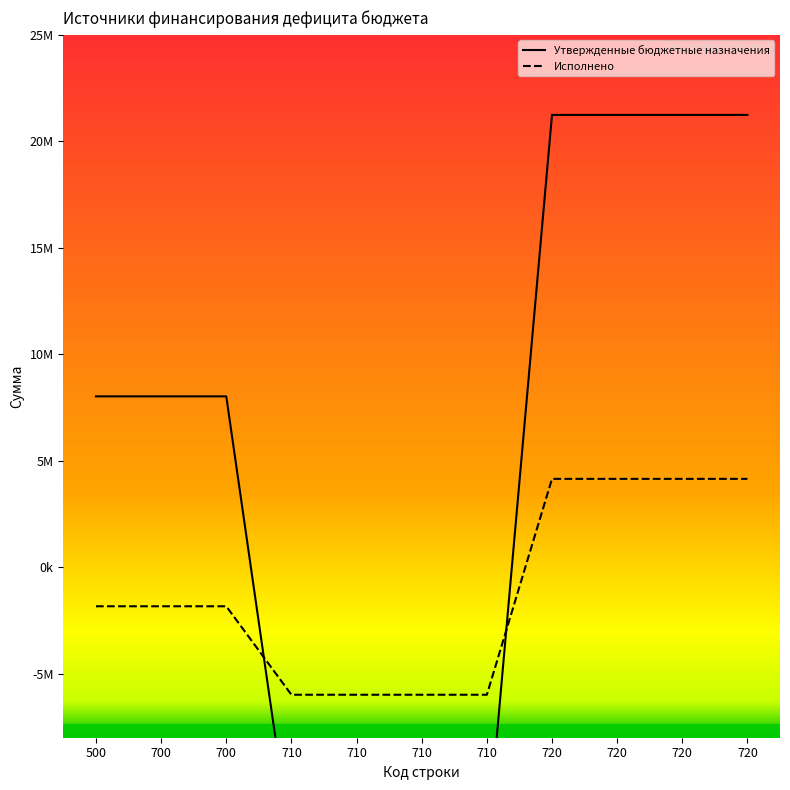

Between 710 and 700, which is larger?

700